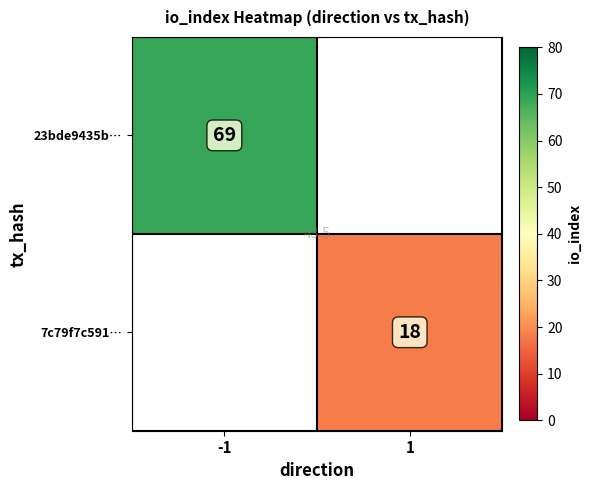

Is the value of 7c79f7c591… at 1 greater than the value of 23bde9435b… at -1?

No